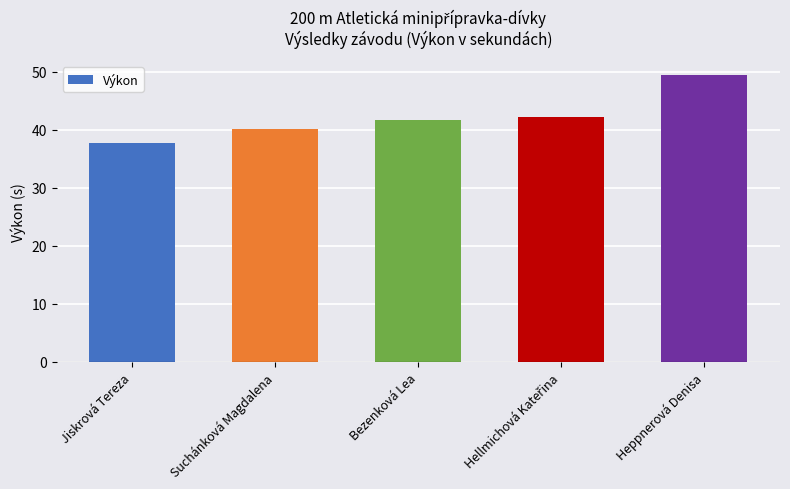

Between Suchánková Magdalena and Bezenková Lea, which is larger?

Bezenková Lea